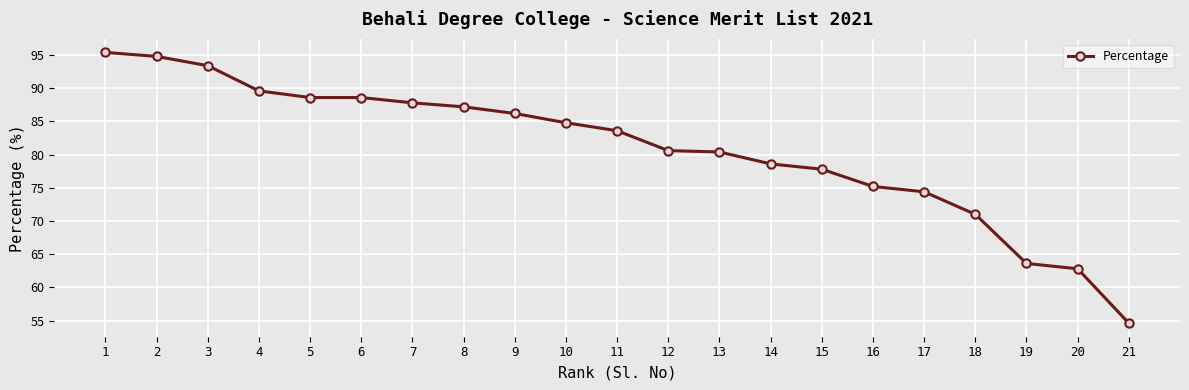

What is the minimum value shown in the chart?

54.6